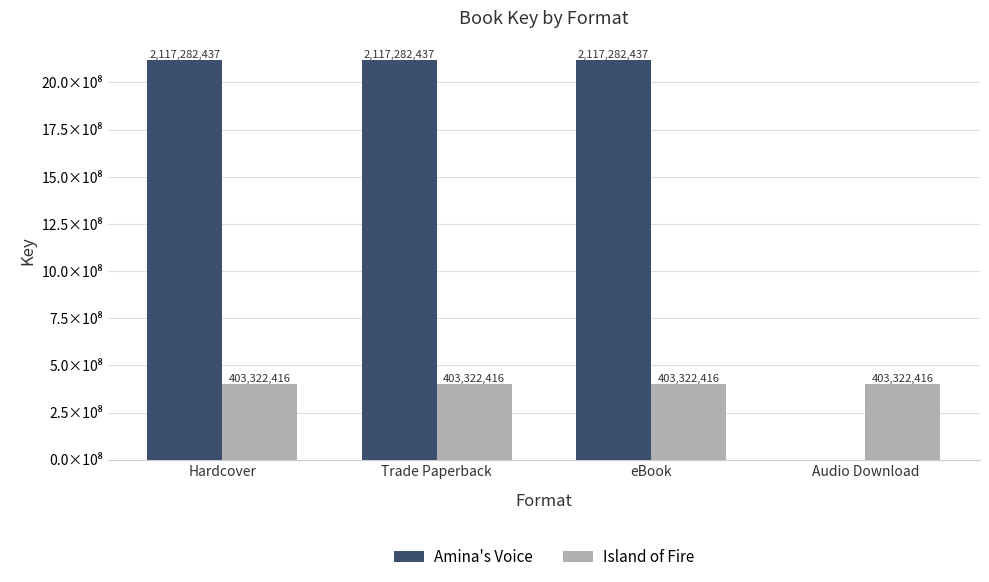

What is the value of the Island of Fire bar at the 3rd from the left?

403322416